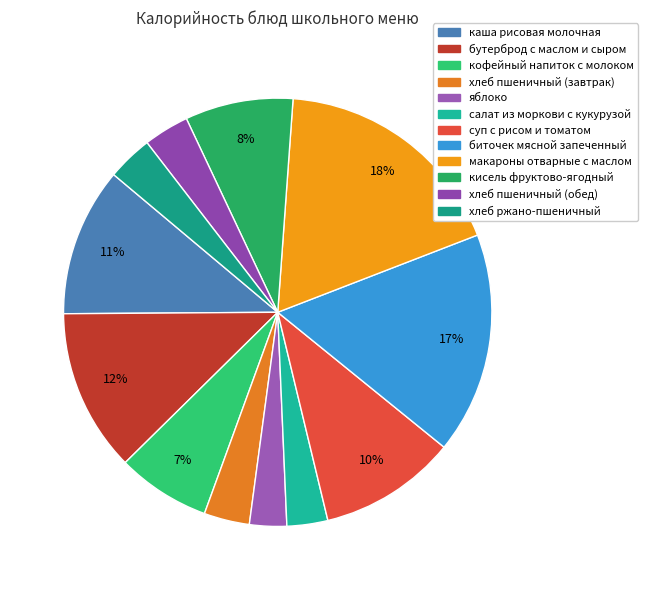

What is the largest slice in the pie chart?

макароны отварные с маслом